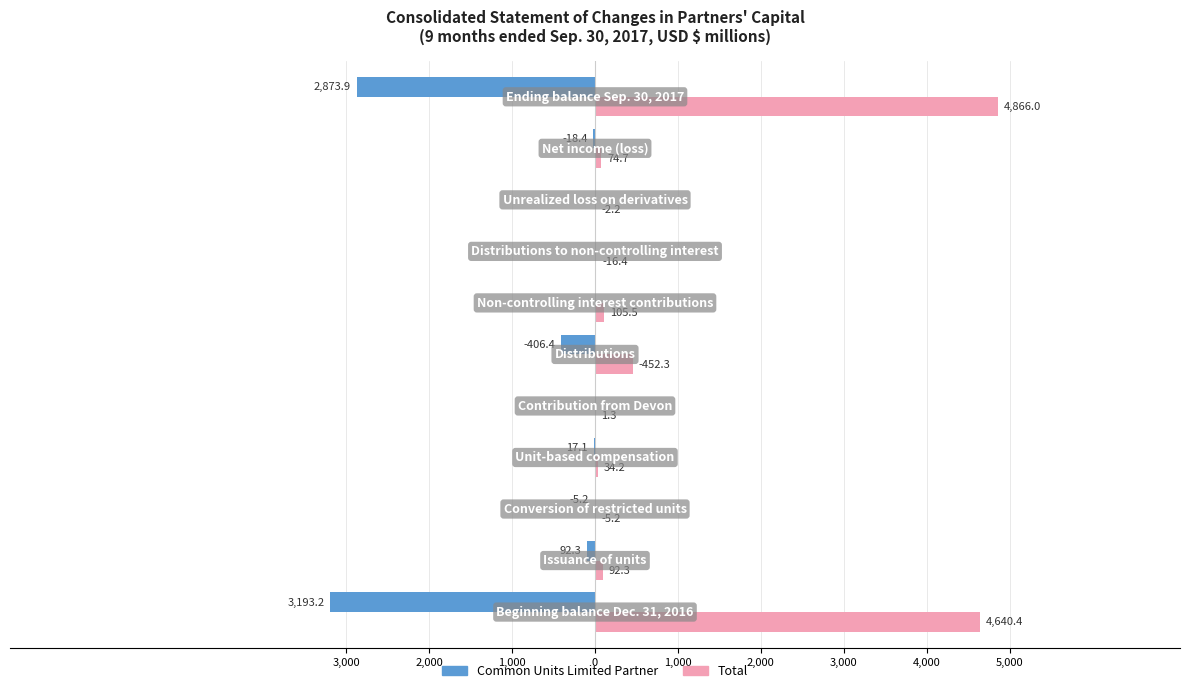

What are all the series names shown in the legend?

Common Units Limited Partner, Total